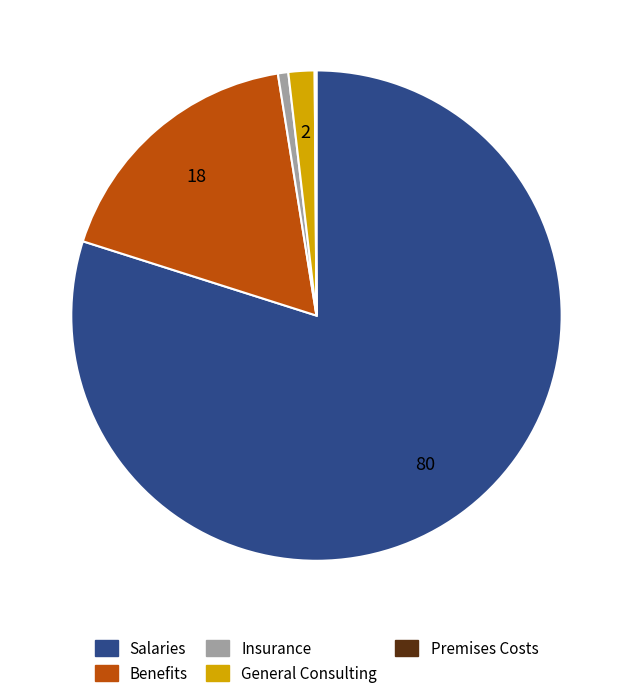

True or false: Benefits accounts for 8% of the total.

False